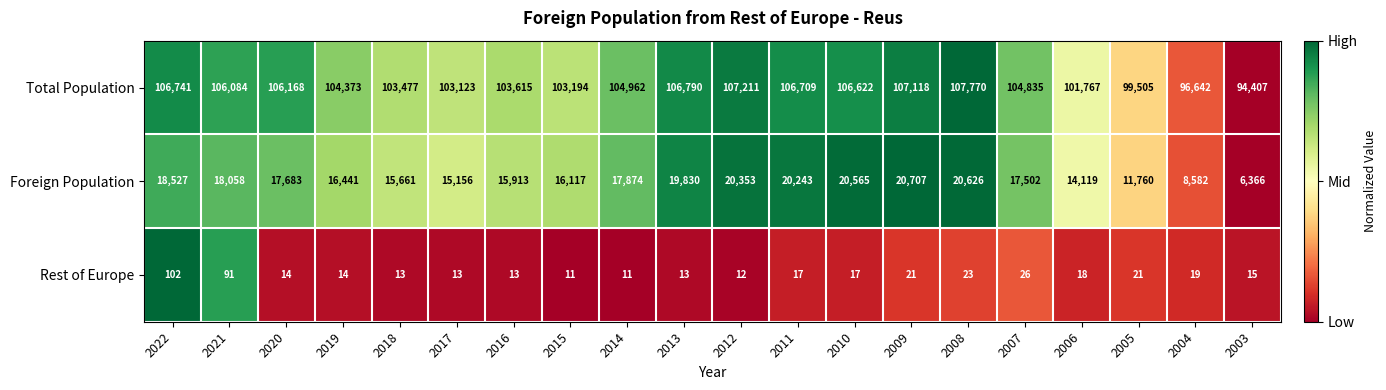

True or false: Total Population has a value of 147329 at 2003.

False